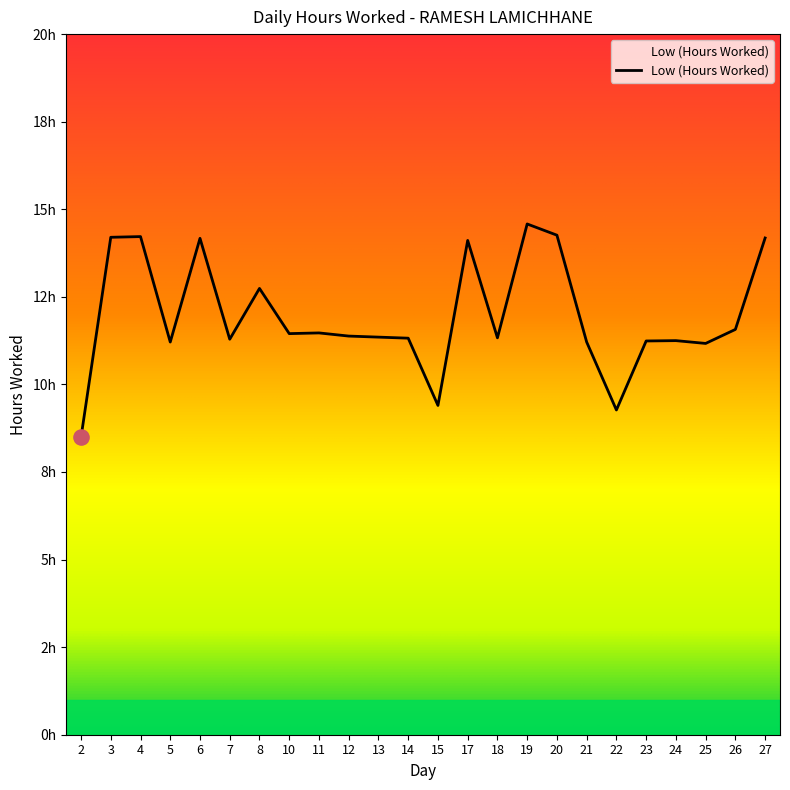

What is the change in value from 6 to 14?

-2.8